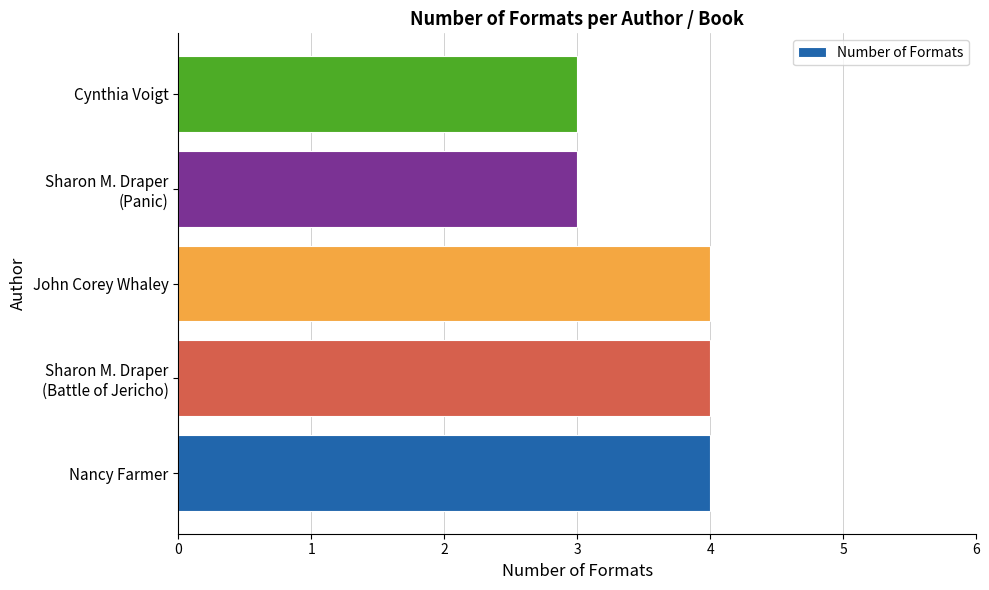

What is the sum of all values?

18